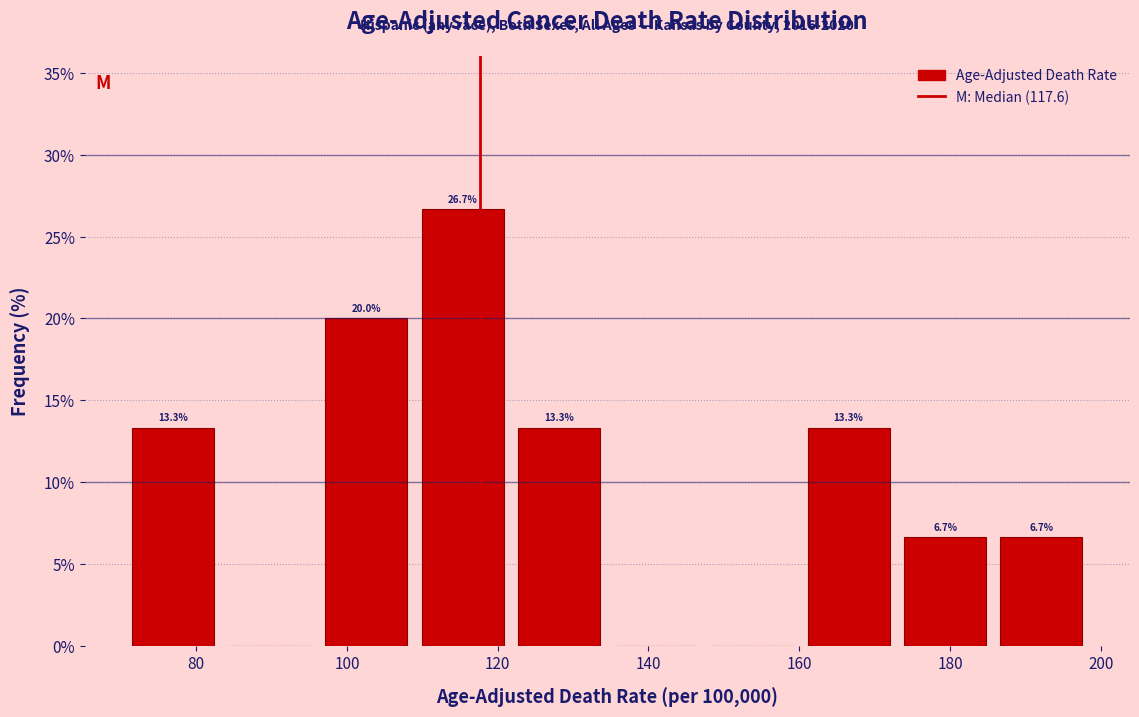

Which range on the x-axis has the tallest bar?

110 to 122